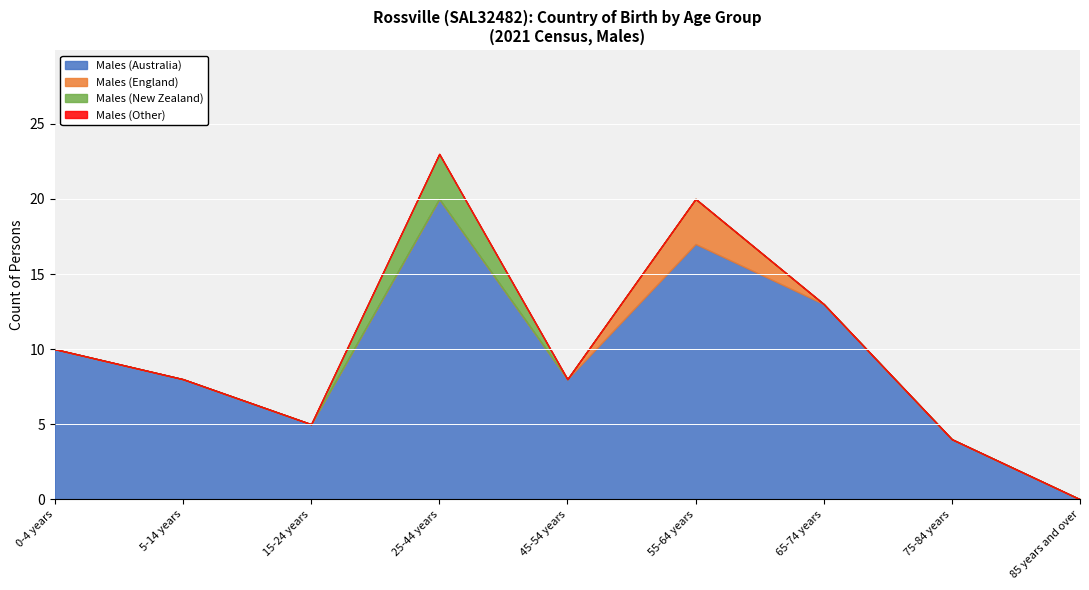

What is the spread (max minus min) of values at 45-54 years?

8